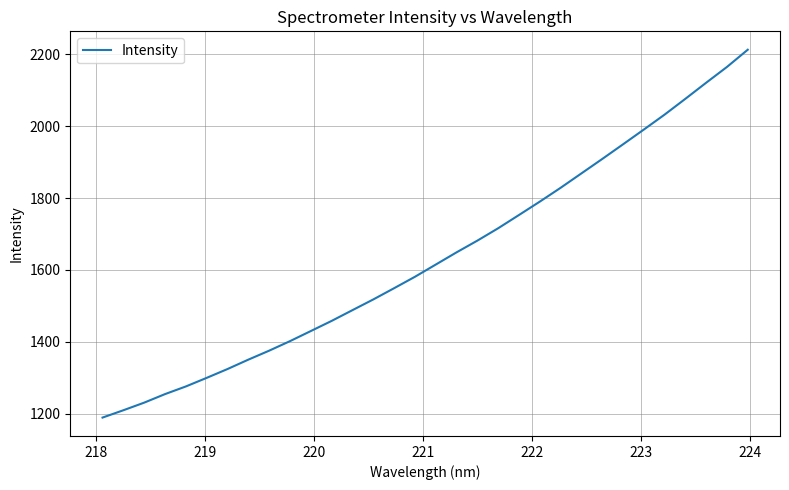

What is the greatest value displayed?

2212.9